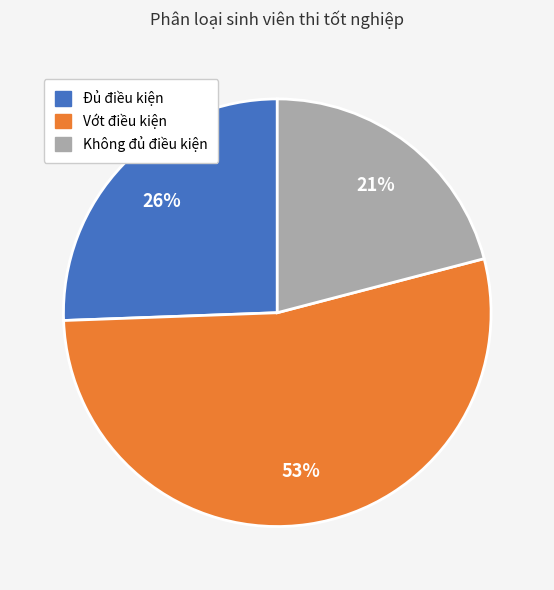

Between Vớt điều kiện and Đủ điều kiện, which is larger?

Vớt điều kiện